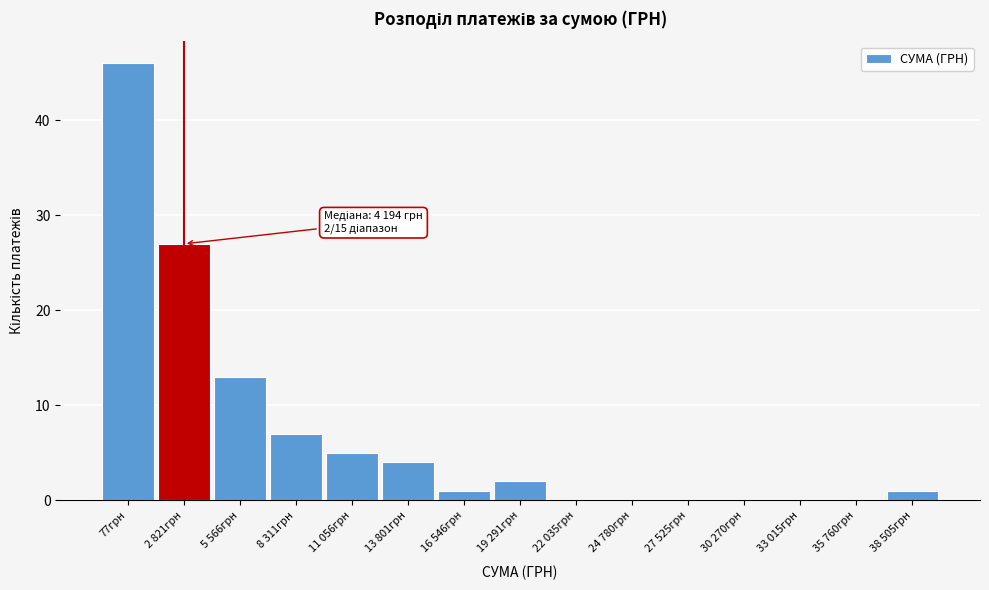

Reading right to left, what are all the values shown in this chart?

38 505грн=1	35 760грн=0	33 015грн=0	30 270грн=0	27 525грн=0	24 780грн=0	22 035грн=0	19 291грн=2	16 546грн=1	13 801грн=4	11 056грн=5	8 311грн=7	5 566грн=13	2 821грн=27	77грн=46